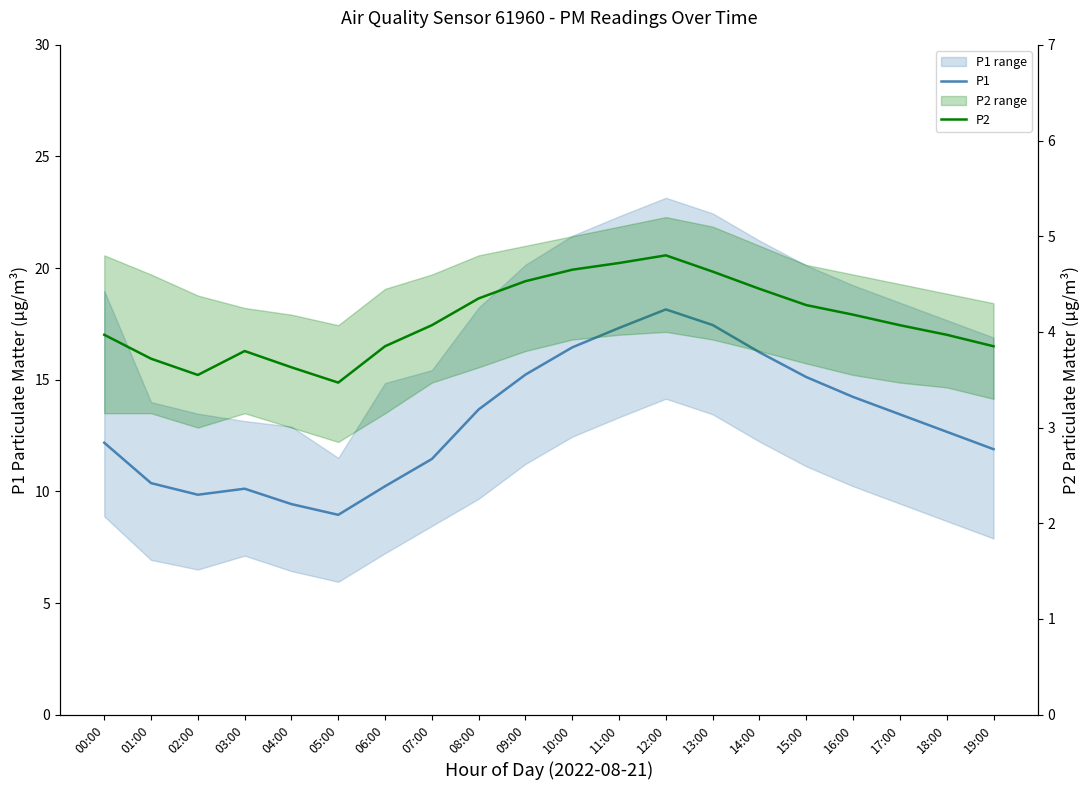

Is it true that P2 equals 5.2 at 05:00?

False